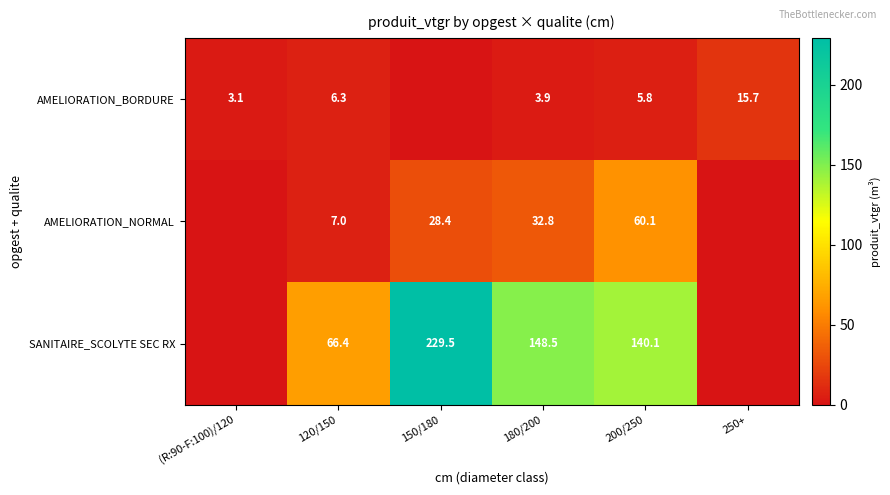

What is the sum of the AMELIORATION_BORDURE values at (R:90-F:100)/120 and 250+?

18.8